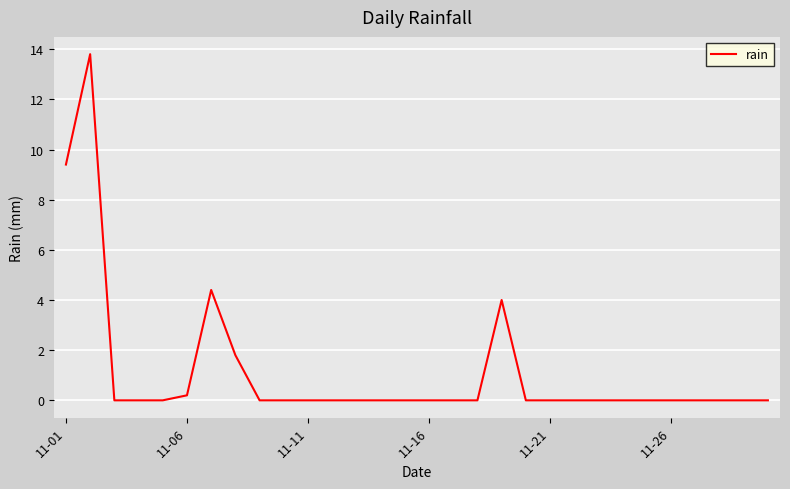

What is the greatest value displayed?

13.8